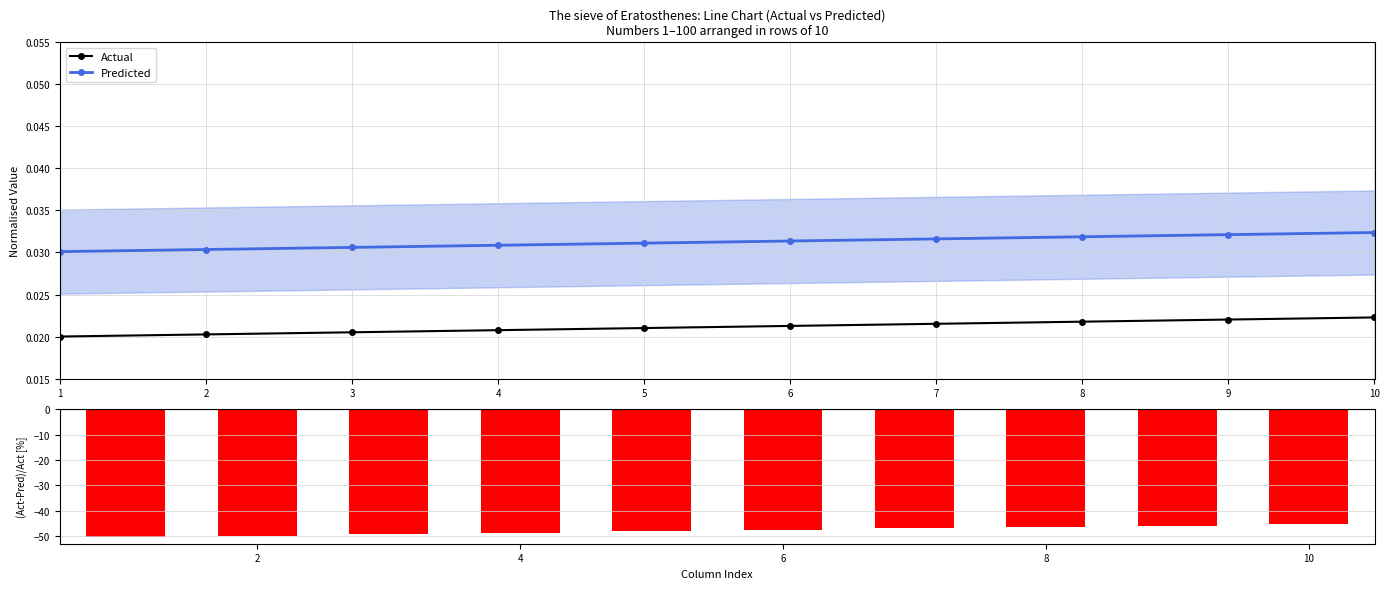

Which series changed the most between 5 and 10?

(Act-Pred)/Act [%]